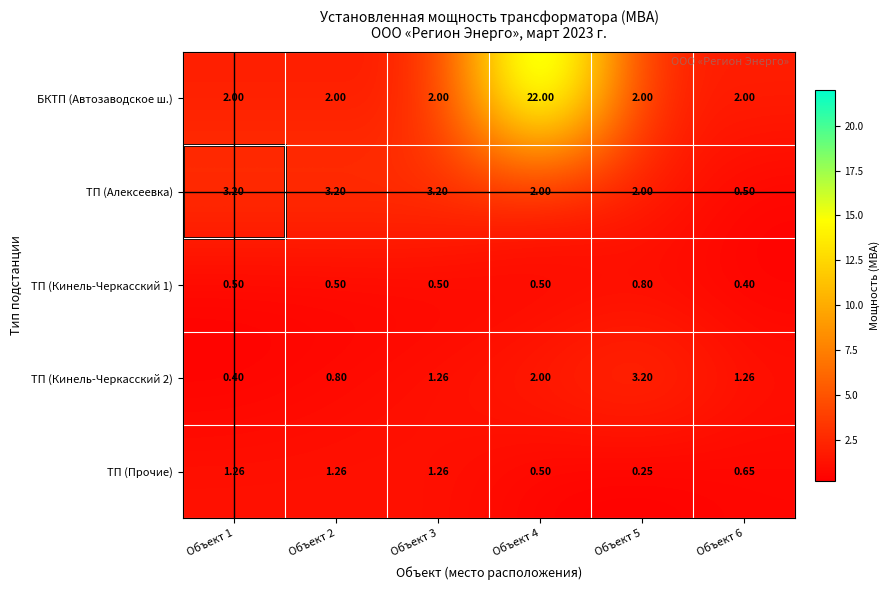

Between Объект 1 and Объект 4, which series saw the biggest shift?

БКТП (Автозаводское ш.)